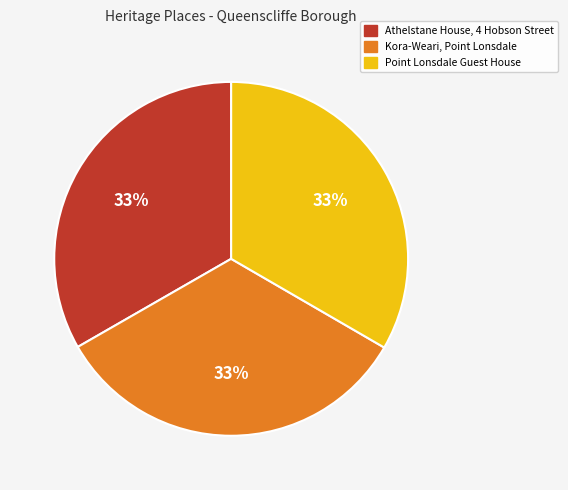

To the nearest percent, what is the average slice percentage?

33%